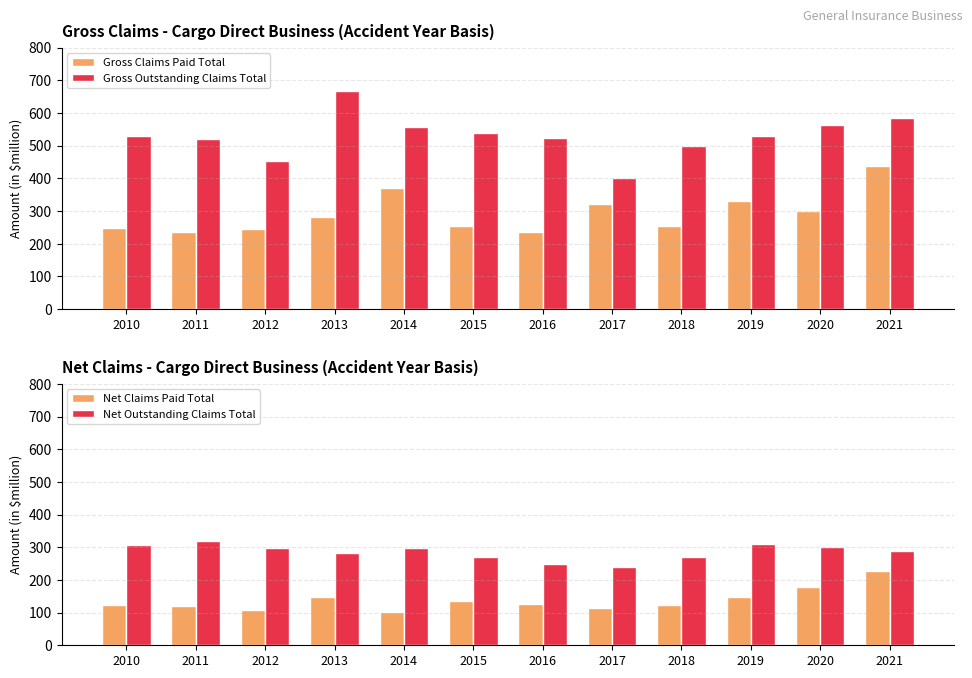

Reading left to right, extract all data points from this chart.

Gross Claims Paid Total: 2010=247.1	2011=234.8	2012=246.6	2013=283.4	2014=370.3	2015=255.6	2016=235.9	2017=320.9	2018=254.5	2019=331.6	2020=299.4	2021=437.1
Gross Outstanding Claims Total: 2010=530.9	2011=521.9	2012=453.6	2013=667.3	2014=558.0	2015=538.8	2016=523.6	2017=401.0	2018=497.8	2019=529.3	2020=562.5	2021=585.1
Net Claims Paid Total: 2010=123.2	2011=120.5	2012=107.8	2013=147.5	2014=100.9	2015=136.3	2016=127.1	2017=114.8	2018=124.4	2019=148.5	2020=177.0	2021=228.5
Net Outstanding Claims Total: 2010=308.0	2011=320.5	2012=296.9	2013=282.7	2014=298.9	2015=269.3	2016=248.5	2017=238.8	2018=269.9	2019=308.9	2020=299.3	2021=288.9